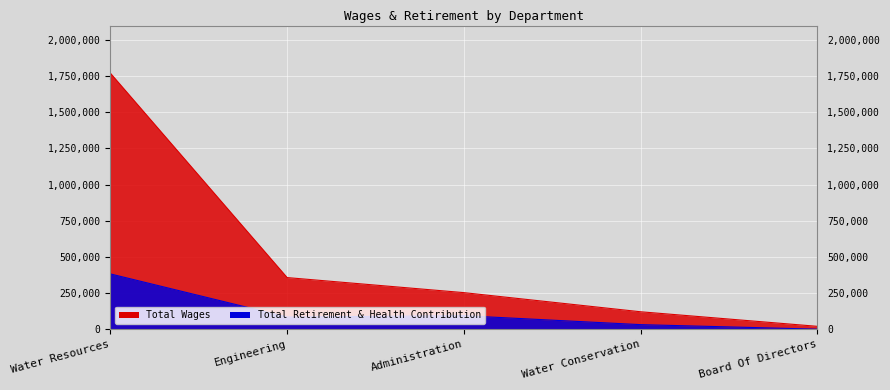

What is the sum of all Total Retirement & Health Contribution values?

590719